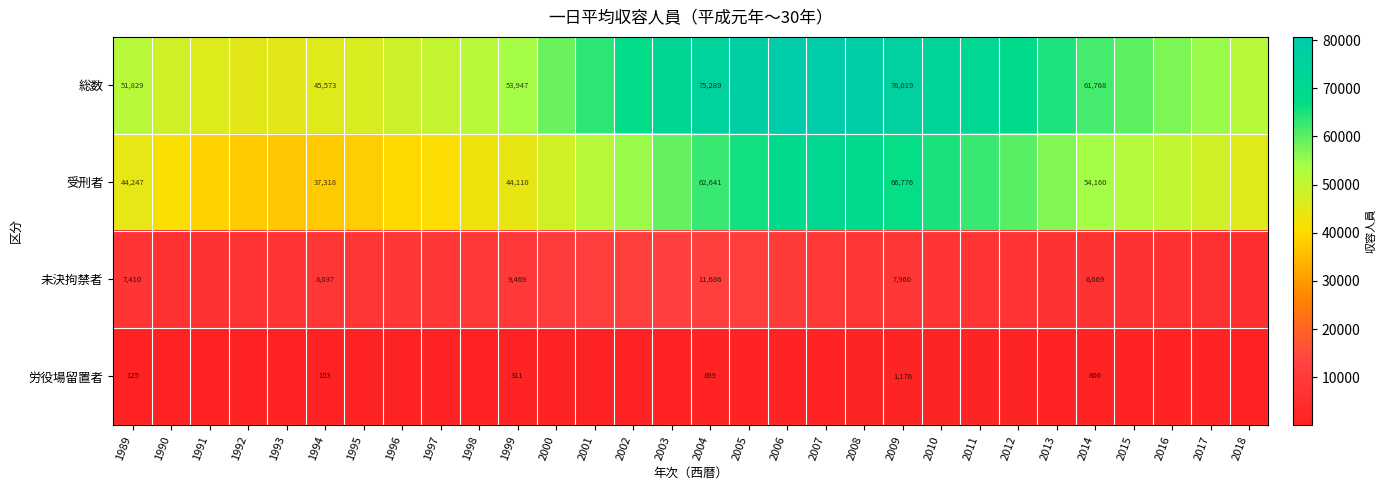

What is the difference between the 総数 values at 2005 and 2006?

2403.1